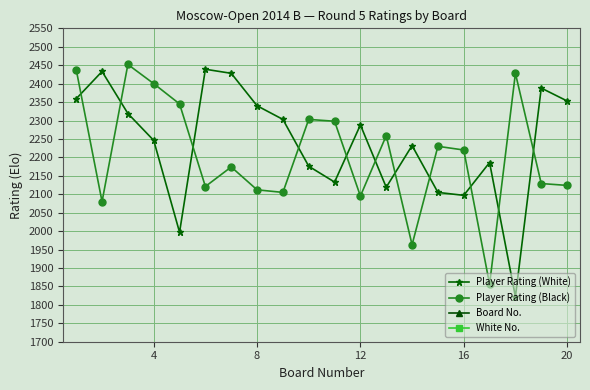

Which series has the widest spread of values?

Player Rating (White)